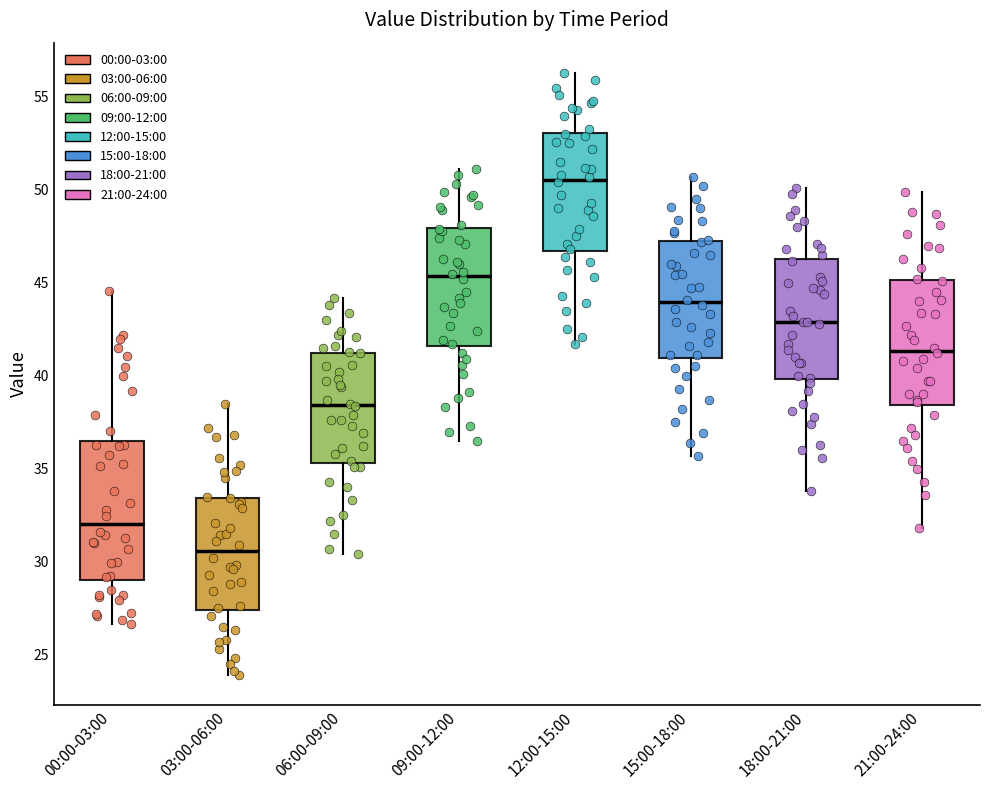

Reading left to right, transcribe this box plot: for each box, give where its median line is, the range the box spans, and where its two whiskers end, as read against the y-axis. The values are not printed on the chart, so give them approximately, as read against the axis.

00:00-03:00: median 32.0, box 29.0 to 36.5, whiskers 26.5 to 44.5
03:00-06:00: median 30.5, box 27.5 to 33.5, whiskers 24.0 to 38.5
06:00-09:00: median 38.5, box 35.5 to 41.0, whiskers 30.5 to 44.0
09:00-12:00: median 45.5, box 41.5 to 48.0, whiskers 36.5 to 51.0
12:00-15:00: median 50.5, box 46.5 to 53.0, whiskers 41.5 to 56.5
15:00-18:00: median 44.0, box 41.0 to 47.0, whiskers 35.5 to 50.5
18:00-21:00: median 43.0, box 40.0 to 46.5, whiskers 34.0 to 50.0
21:00-24:00: median 41.5, box 38.5 to 45.0, whiskers 32.0 to 50.0